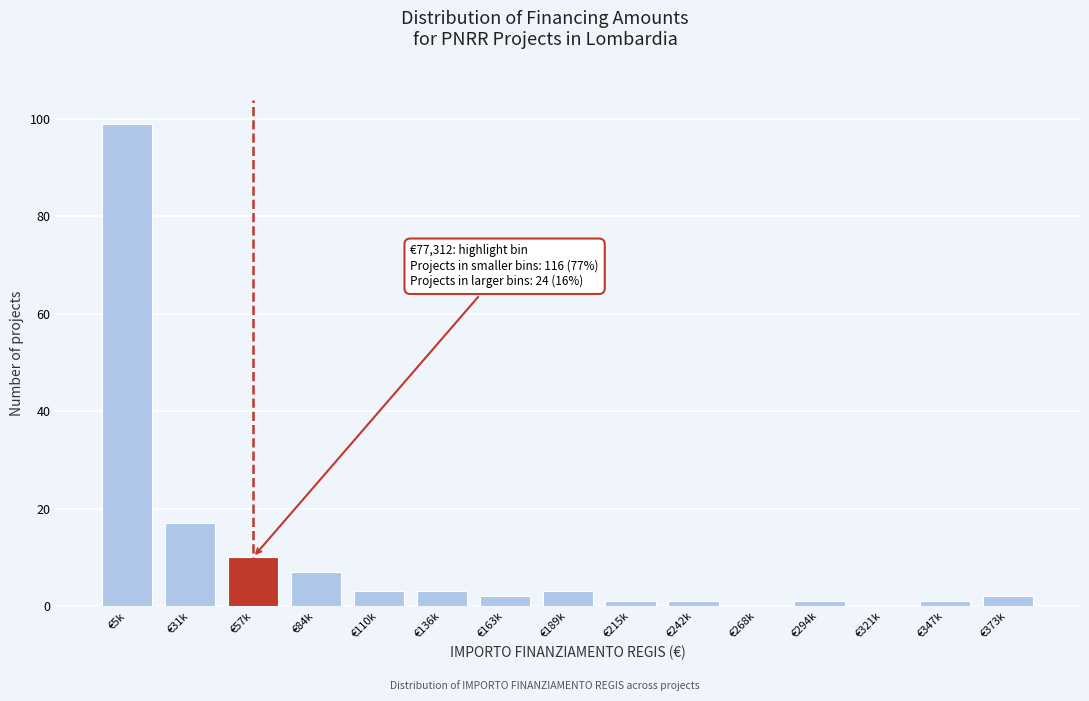

Reading left to right, list all the values displayed in this chart.

€5k=99	€31k=17	€57k=10	€84k=7	€110k=3	€136k=3	€163k=2	€189k=3	€215k=1	€242k=1	€268k=0	€294k=1	€321k=0	€347k=1	€373k=2